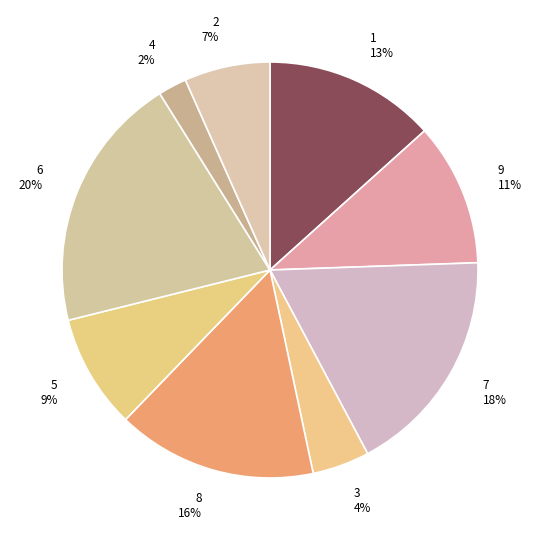

To the nearest percent, what is the difference between the largest and smallest slice percentages?

18%